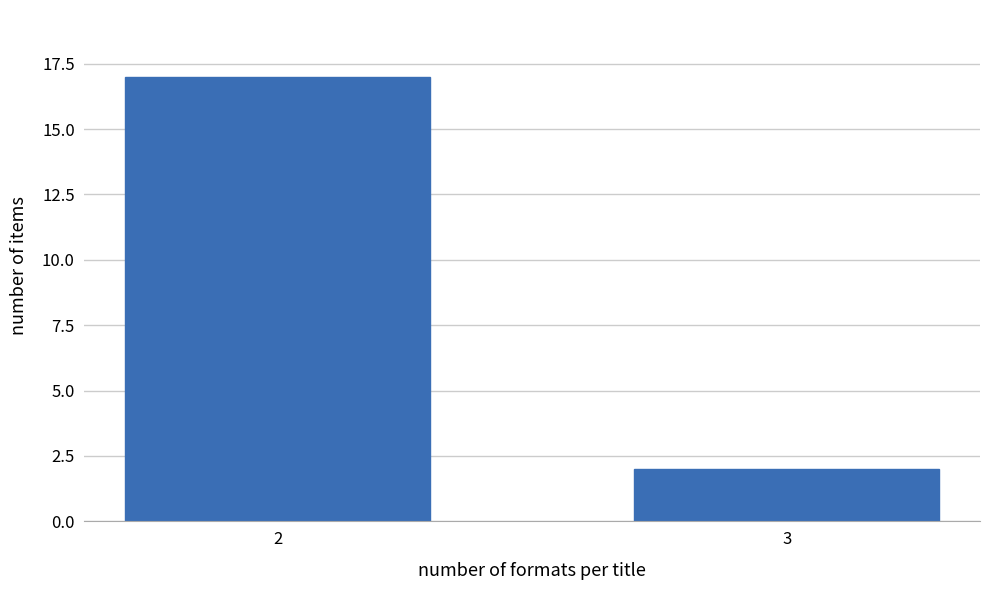

Reading right to left, extract all data points from this chart.

3=2	2=17